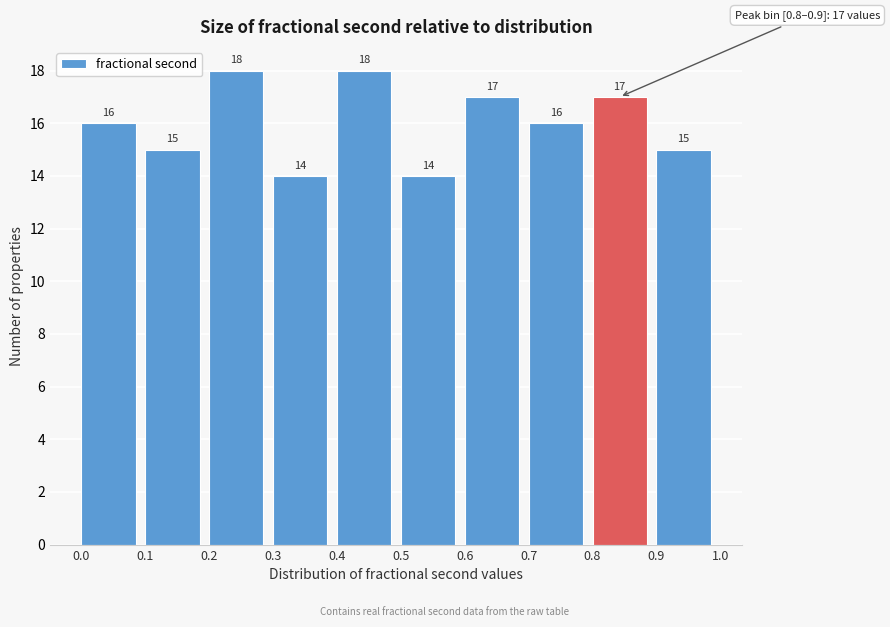

Reading left to right, list every bar in this chart as the range it spans on the x-axis followed by its height.

0.0 to 0.1: 16
0.1 to 0.2: 15
0.2 to 0.3: 18
0.3 to 0.4: 14
0.4 to 0.5: 18
0.5 to 0.6: 14
0.6 to 0.7: 17
0.7 to 0.8: 16
0.8 to 0.9: 17
0.9 to 1.0: 15